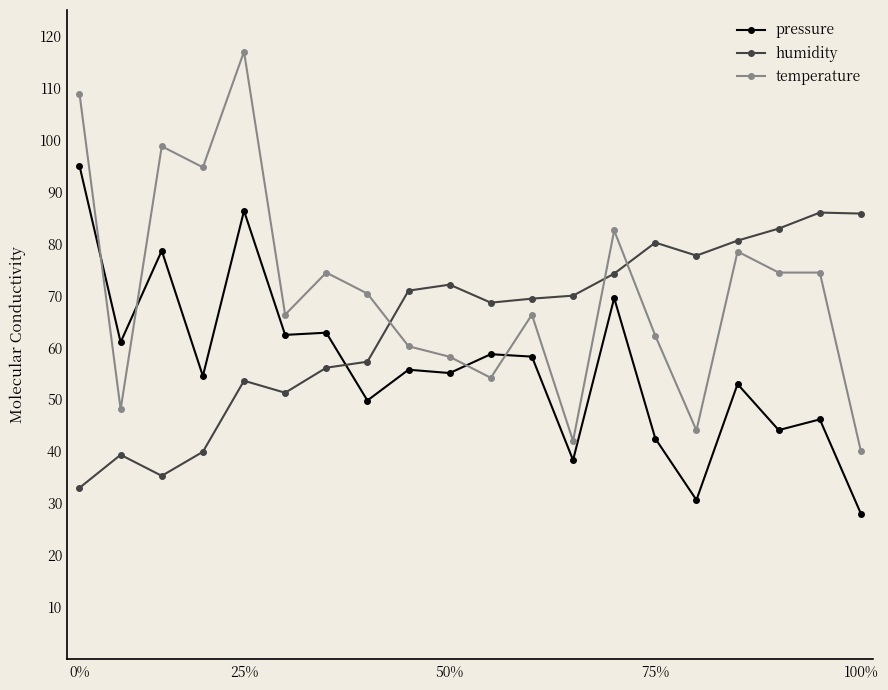

True or false: humidity has more than 0 interior local peaks.

True